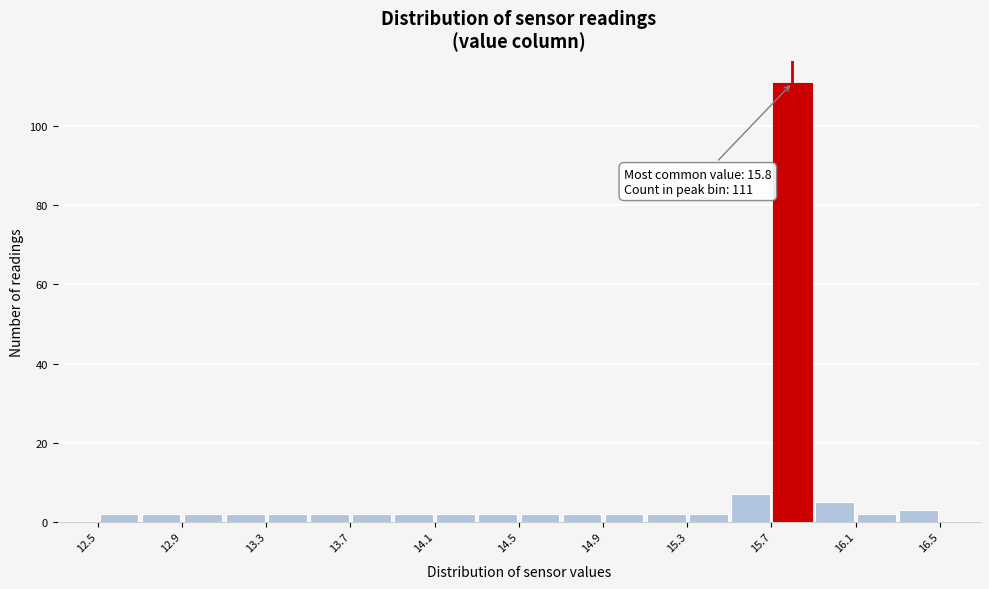

Over which range of the x-axis is the bar tallest?

15.7 to 15.9